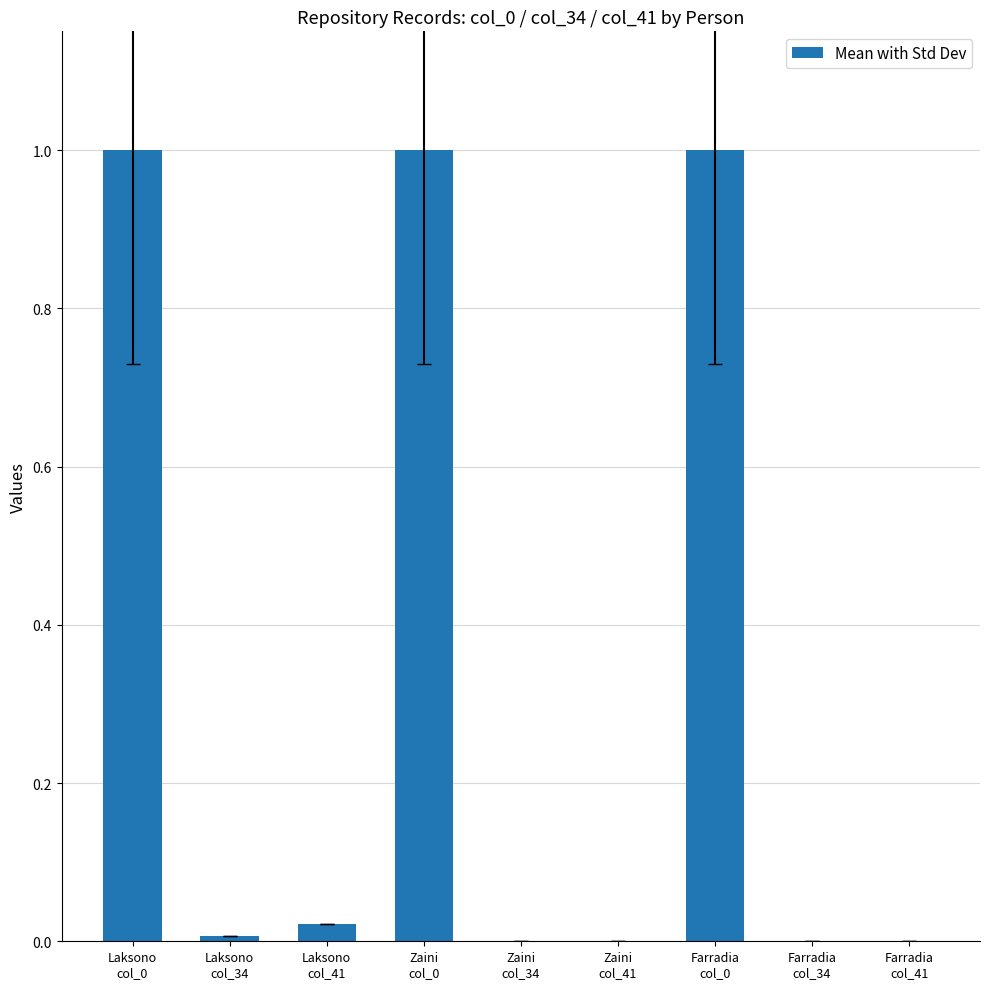

Between Zaini
col_0 and Zaini
col_34, which is larger?

Zaini
col_0